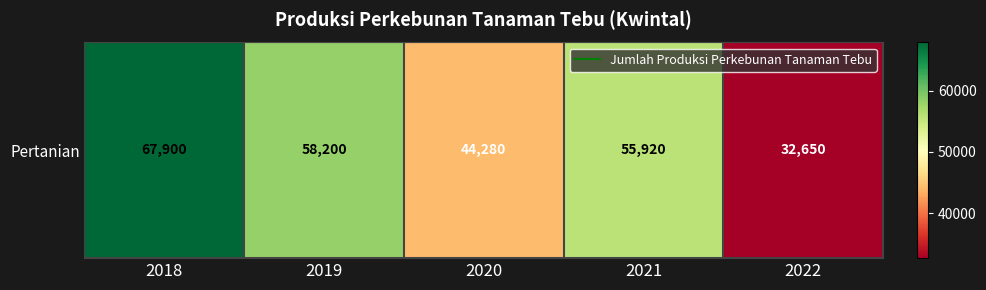

Rank the categories by value from highest to lowest.

2018, 2019, 2021, 2020, 2022